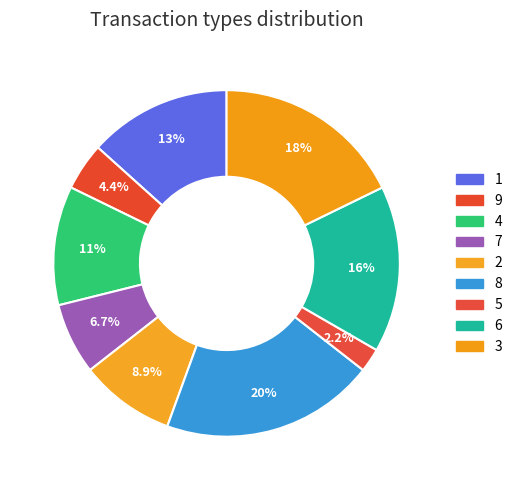

The 4 slice represents 11% of the pie. True or false?

True